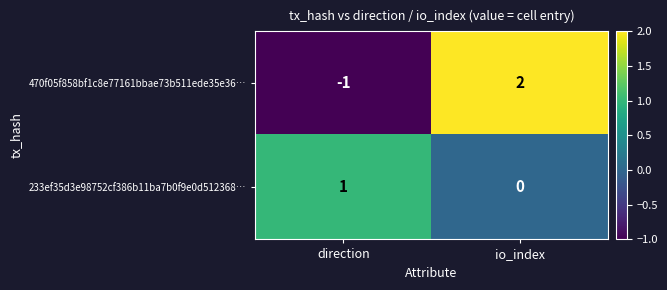

What is the total value across all series at io_index?

2